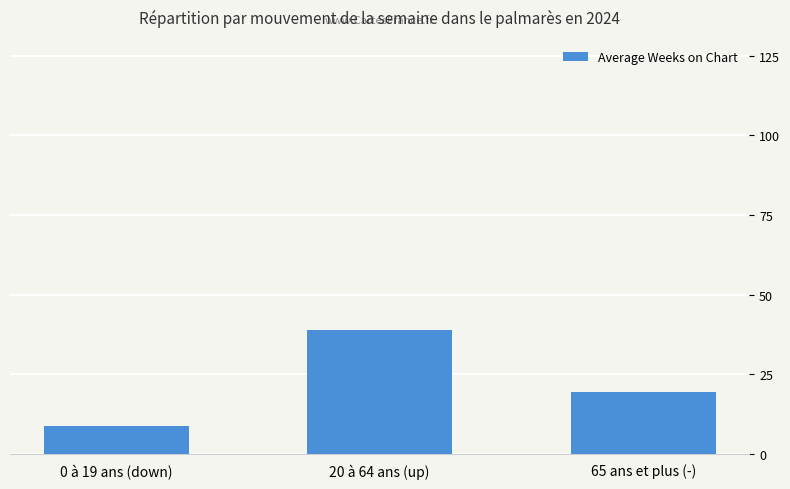

Rank the categories by value from highest to lowest.

20 à 64 ans (up), 65 ans et plus (-), 0 à 19 ans (down)